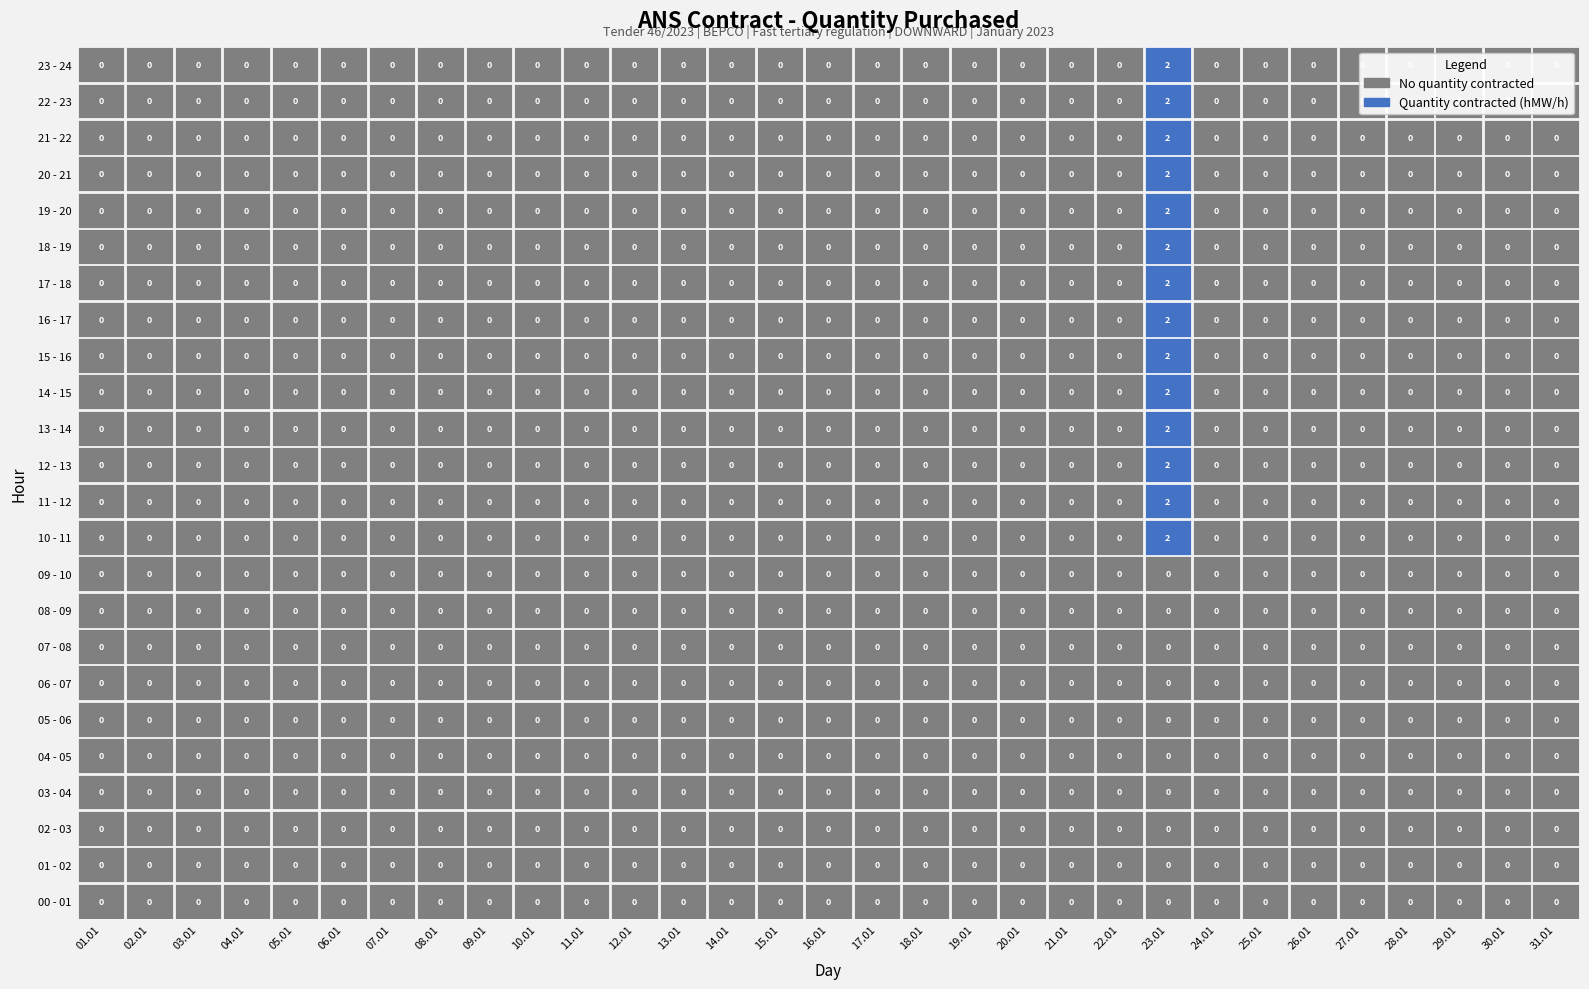

Reading left to right, list all the values displayed in this chart.

00 - 01: 0=0	1=0	2=0	3=0	4=0	5=0	6=0	7=0	8=0	9=0	10=0	11=0	12=0	13=0	14=0	15=0	16=0	17=0	18=0	19=0	20=0	21=0	22=0	23=0	24=0	25=0	26=0	27=0	28=0	29=0	30=0
01 - 02: 0=0	1=0	2=0	3=0	4=0	5=0	6=0	7=0	8=0	9=0	10=0	11=0	12=0	13=0	14=0	15=0	16=0	17=0	18=0	19=0	20=0	21=0	22=0	23=0	24=0	25=0	26=0	27=0	28=0	29=0	30=0
02 - 03: 0=0	1=0	2=0	3=0	4=0	5=0	6=0	7=0	8=0	9=0	10=0	11=0	12=0	13=0	14=0	15=0	16=0	17=0	18=0	19=0	20=0	21=0	22=0	23=0	24=0	25=0	26=0	27=0	28=0	29=0	30=0
03 - 04: 0=0	1=0	2=0	3=0	4=0	5=0	6=0	7=0	8=0	9=0	10=0	11=0	12=0	13=0	14=0	15=0	16=0	17=0	18=0	19=0	20=0	21=0	22=0	23=0	24=0	25=0	26=0	27=0	28=0	29=0	30=0
04 - 05: 0=0	1=0	2=0	3=0	4=0	5=0	6=0	7=0	8=0	9=0	10=0	11=0	12=0	13=0	14=0	15=0	16=0	17=0	18=0	19=0	20=0	21=0	22=0	23=0	24=0	25=0	26=0	27=0	28=0	29=0	30=0
05 - 06: 0=0	1=0	2=0	3=0	4=0	5=0	6=0	7=0	8=0	9=0	10=0	11=0	12=0	13=0	14=0	15=0	16=0	17=0	18=0	19=0	20=0	21=0	22=0	23=0	24=0	25=0	26=0	27=0	28=0	29=0	30=0
06 - 07: 0=0	1=0	2=0	3=0	4=0	5=0	6=0	7=0	8=0	9=0	10=0	11=0	12=0	13=0	14=0	15=0	16=0	17=0	18=0	19=0	20=0	21=0	22=0	23=0	24=0	25=0	26=0	27=0	28=0	29=0	30=0
07 - 08: 0=0	1=0	2=0	3=0	4=0	5=0	6=0	7=0	8=0	9=0	10=0	11=0	12=0	13=0	14=0	15=0	16=0	17=0	18=0	19=0	20=0	21=0	22=0	23=0	24=0	25=0	26=0	27=0	28=0	29=0	30=0
08 - 09: 0=0	1=0	2=0	3=0	4=0	5=0	6=0	7=0	8=0	9=0	10=0	11=0	12=0	13=0	14=0	15=0	16=0	17=0	18=0	19=0	20=0	21=0	22=0	23=0	24=0	25=0	26=0	27=0	28=0	29=0	30=0
09 - 10: 0=0	1=0	2=0	3=0	4=0	5=0	6=0	7=0	8=0	9=0	10=0	11=0	12=0	13=0	14=0	15=0	16=0	17=0	18=0	19=0	20=0	21=0	22=0	23=0	24=0	25=0	26=0	27=0	28=0	29=0	30=0
10 - 11: 0=0	1=0	2=0	3=0	4=0	5=0	6=0	7=0	8=0	9=0	10=0	11=0	12=0	13=0	14=0	15=0	16=0	17=0	18=0	19=0	20=0	21=0	22=2	23=0	24=0	25=0	26=0	27=0	28=0	29=0	30=0
11 - 12: 0=0	1=0	2=0	3=0	4=0	5=0	6=0	7=0	8=0	9=0	10=0	11=0	12=0	13=0	14=0	15=0	16=0	17=0	18=0	19=0	20=0	21=0	22=2	23=0	24=0	25=0	26=0	27=0	28=0	29=0	30=0
12 - 13: 0=0	1=0	2=0	3=0	4=0	5=0	6=0	7=0	8=0	9=0	10=0	11=0	12=0	13=0	14=0	15=0	16=0	17=0	18=0	19=0	20=0	21=0	22=2	23=0	24=0	25=0	26=0	27=0	28=0	29=0	30=0
13 - 14: 0=0	1=0	2=0	3=0	4=0	5=0	6=0	7=0	8=0	9=0	10=0	11=0	12=0	13=0	14=0	15=0	16=0	17=0	18=0	19=0	20=0	21=0	22=2	23=0	24=0	25=0	26=0	27=0	28=0	29=0	30=0
14 - 15: 0=0	1=0	2=0	3=0	4=0	5=0	6=0	7=0	8=0	9=0	10=0	11=0	12=0	13=0	14=0	15=0	16=0	17=0	18=0	19=0	20=0	21=0	22=2	23=0	24=0	25=0	26=0	27=0	28=0	29=0	30=0
15 - 16: 0=0	1=0	2=0	3=0	4=0	5=0	6=0	7=0	8=0	9=0	10=0	11=0	12=0	13=0	14=0	15=0	16=0	17=0	18=0	19=0	20=0	21=0	22=2	23=0	24=0	25=0	26=0	27=0	28=0	29=0	30=0
16 - 17: 0=0	1=0	2=0	3=0	4=0	5=0	6=0	7=0	8=0	9=0	10=0	11=0	12=0	13=0	14=0	15=0	16=0	17=0	18=0	19=0	20=0	21=0	22=2	23=0	24=0	25=0	26=0	27=0	28=0	29=0	30=0
17 - 18: 0=0	1=0	2=0	3=0	4=0	5=0	6=0	7=0	8=0	9=0	10=0	11=0	12=0	13=0	14=0	15=0	16=0	17=0	18=0	19=0	20=0	21=0	22=2	23=0	24=0	25=0	26=0	27=0	28=0	29=0	30=0
18 - 19: 0=0	1=0	2=0	3=0	4=0	5=0	6=0	7=0	8=0	9=0	10=0	11=0	12=0	13=0	14=0	15=0	16=0	17=0	18=0	19=0	20=0	21=0	22=2	23=0	24=0	25=0	26=0	27=0	28=0	29=0	30=0
19 - 20: 0=0	1=0	2=0	3=0	4=0	5=0	6=0	7=0	8=0	9=0	10=0	11=0	12=0	13=0	14=0	15=0	16=0	17=0	18=0	19=0	20=0	21=0	22=2	23=0	24=0	25=0	26=0	27=0	28=0	29=0	30=0
20 - 21: 0=0	1=0	2=0	3=0	4=0	5=0	6=0	7=0	8=0	9=0	10=0	11=0	12=0	13=0	14=0	15=0	16=0	17=0	18=0	19=0	20=0	21=0	22=2	23=0	24=0	25=0	26=0	27=0	28=0	29=0	30=0
21 - 22: 0=0	1=0	2=0	3=0	4=0	5=0	6=0	7=0	8=0	9=0	10=0	11=0	12=0	13=0	14=0	15=0	16=0	17=0	18=0	19=0	20=0	21=0	22=2	23=0	24=0	25=0	26=0	27=0	28=0	29=0	30=0
22 - 23: 0=0	1=0	2=0	3=0	4=0	5=0	6=0	7=0	8=0	9=0	10=0	11=0	12=0	13=0	14=0	15=0	16=0	17=0	18=0	19=0	20=0	21=0	22=2	23=0	24=0	25=0	26=0	27=0	28=0	29=0	30=0
23 - 24: 0=0	1=0	2=0	3=0	4=0	5=0	6=0	7=0	8=0	9=0	10=0	11=0	12=0	13=0	14=0	15=0	16=0	17=0	18=0	19=0	20=0	21=0	22=2	23=0	24=0	25=0	26=0	27=0	28=0	29=0	30=0